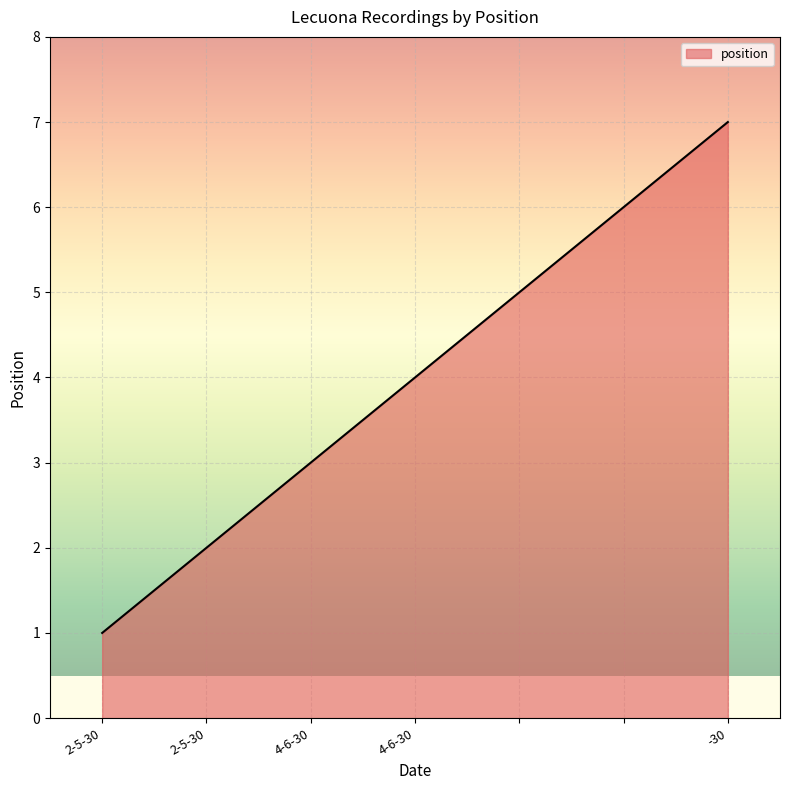

What is the sum of all values?

28